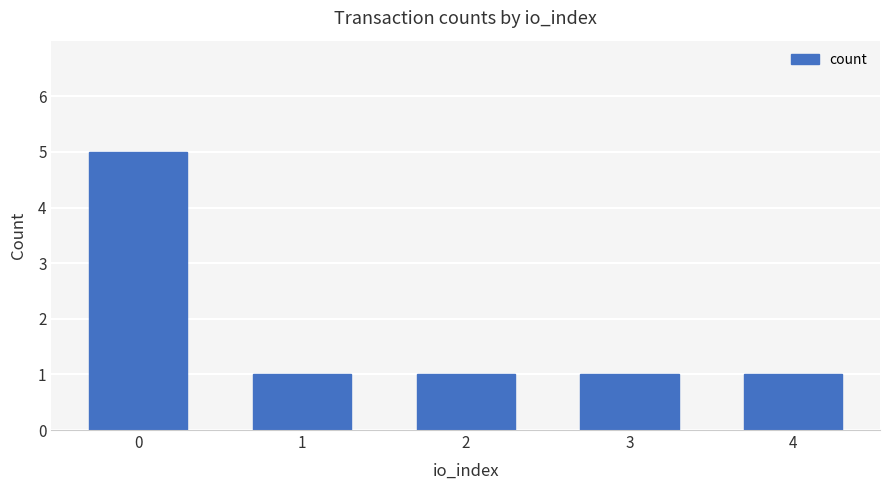

How many values are between 1 and 2?

4